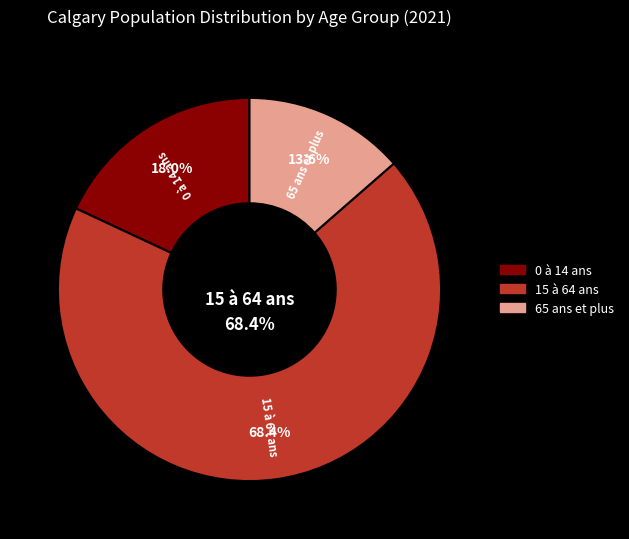

Which has a higher value, 65 ans et plus or 0 à 14 ans?

0 à 14 ans